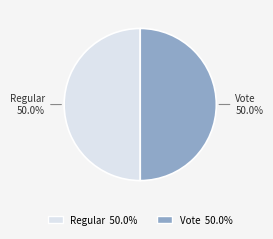

What is the total percentage of Vote and Regular?

100.0%